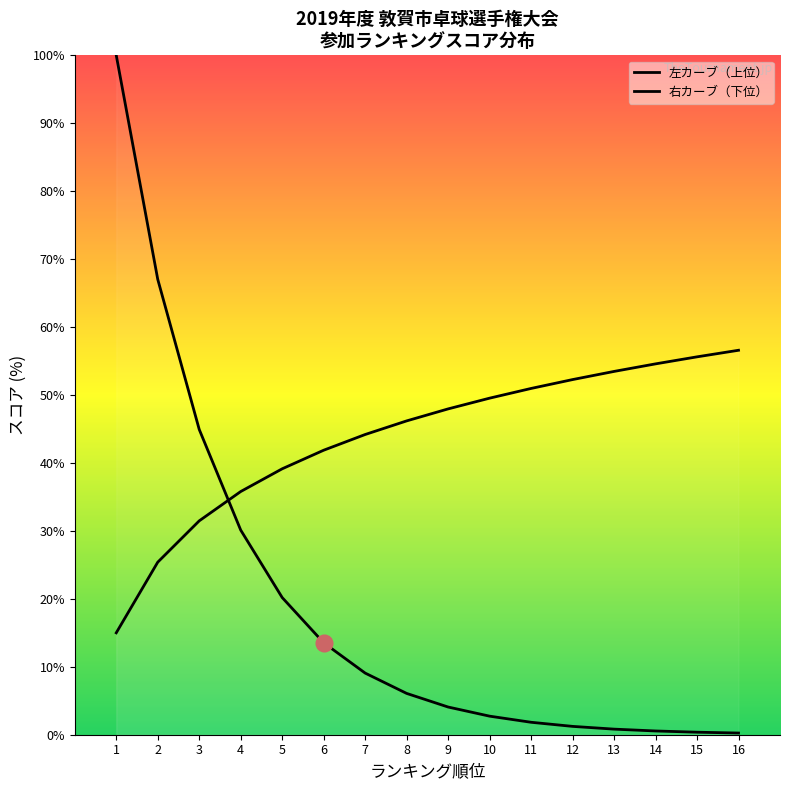

Reading left to right, transcribe all the data shown in this chart.

左カーブ（上位）: 1=100.0	2=67.0	3=44.9	4=30.1	5=20.2	6=13.5	7=9.1	8=6.1	9=4.1	10=2.7	11=1.8	12=1.2	13=0.8	14=0.6	15=0.4	16=0.2
右カーブ（下位）: 1=15.0	2=25.4	3=31.5	4=35.8	5=39.1	6=41.9	7=44.2	8=46.2	9=48.0	10=49.5	11=51.0	12=52.3	13=53.5	14=54.6	15=55.6	16=56.6